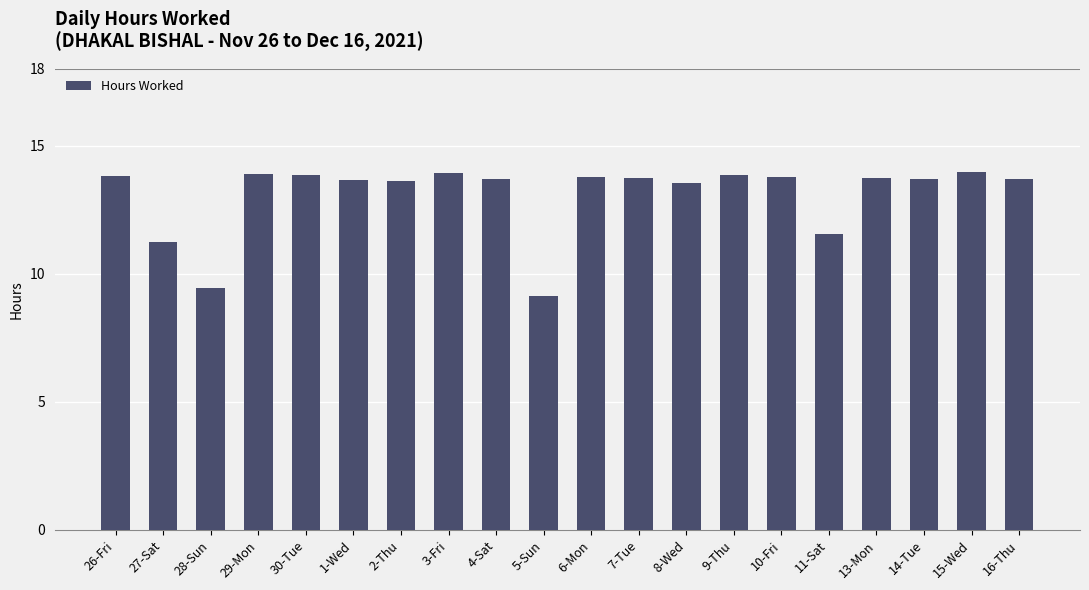

How many categories are shown in the chart?

20